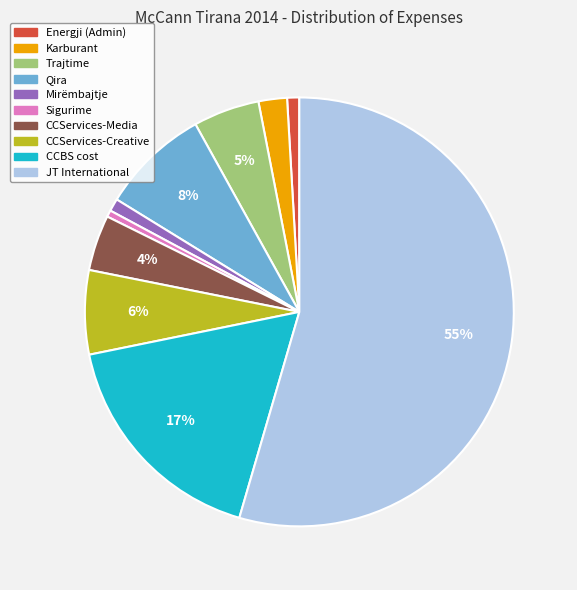

To the nearest percent, what is the average slice percentage?

10%